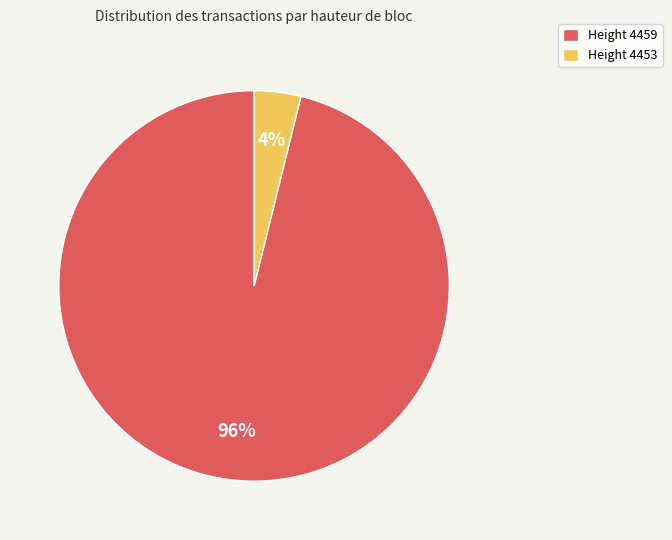

To the nearest percent, what is the average slice percentage?

50%